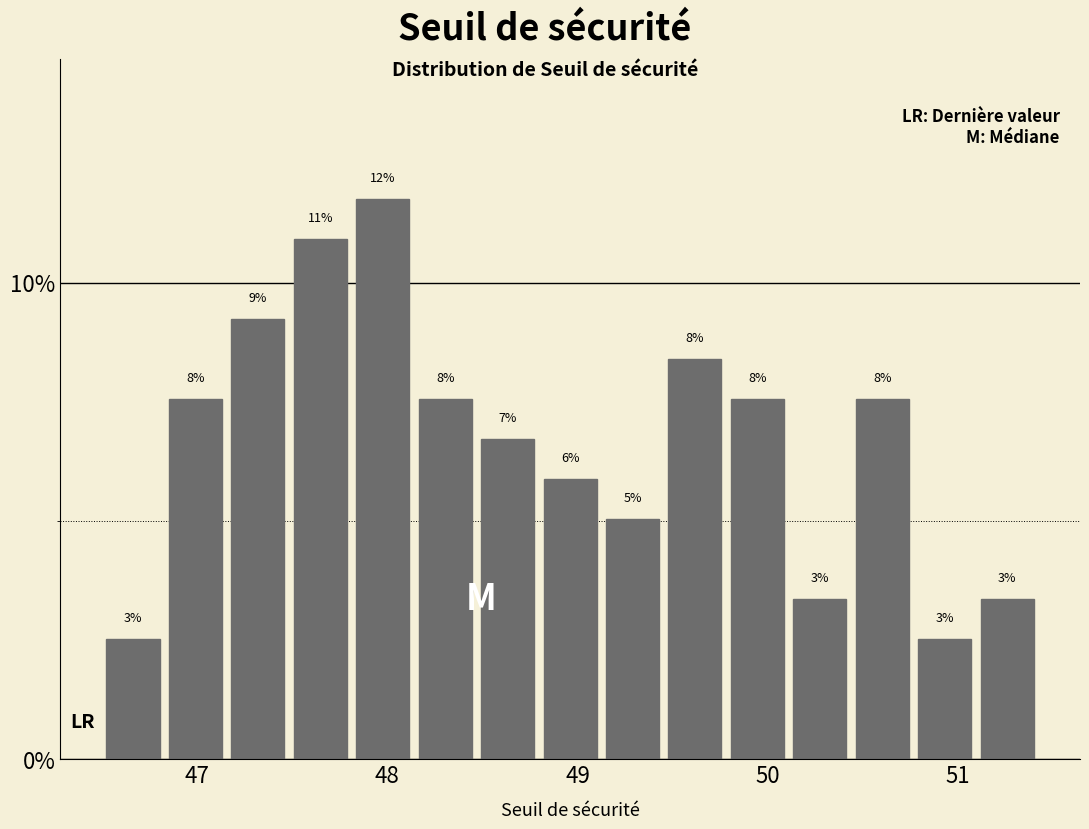

Read against the x-axis, roughly where is the centre of the tallest bar?

48.0